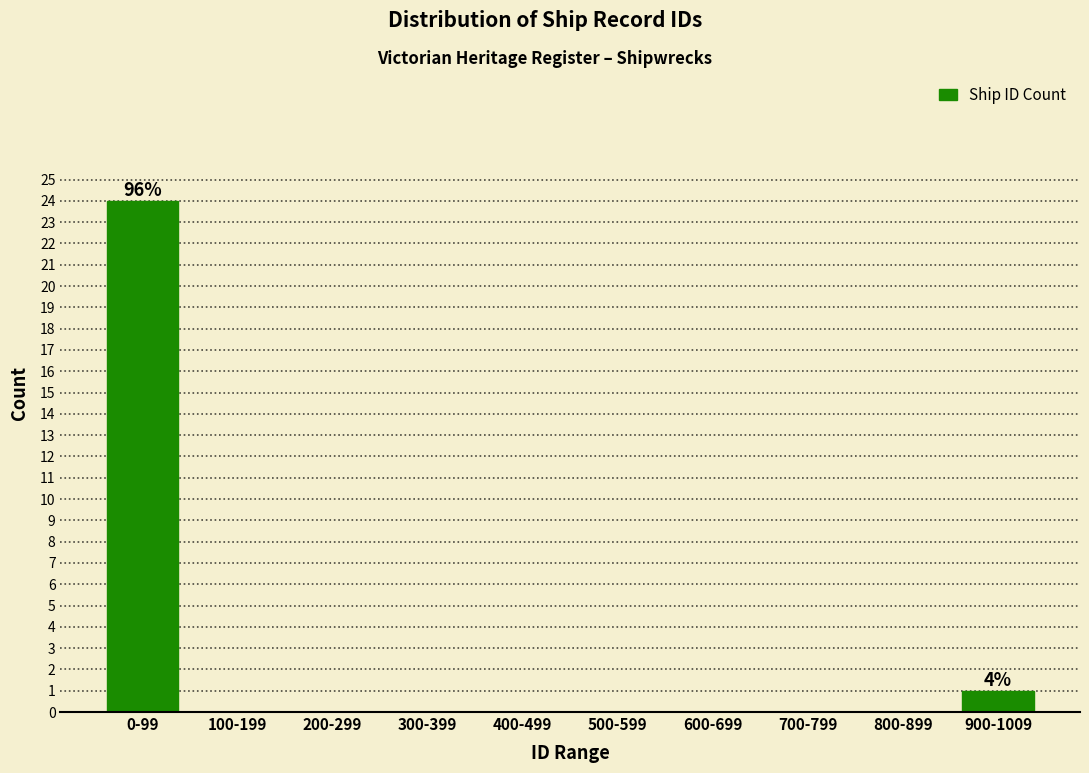

Reading left to right, transcribe all the data shown in this chart.

0-99=24	100-199=0	200-299=0	300-399=0	400-499=0	500-599=0	600-699=0	700-799=0	800-899=0	900-1009=1